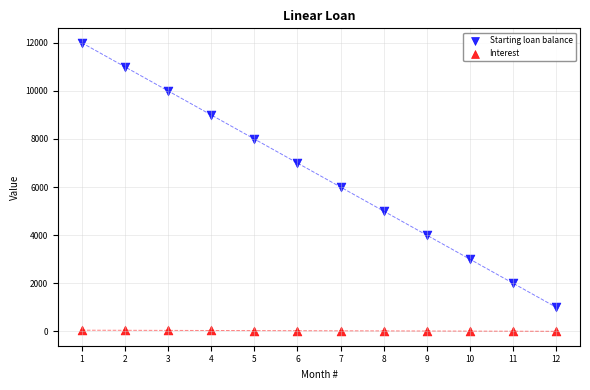

Across all data points, what is the range of Y values (max minus min)?

11995.8